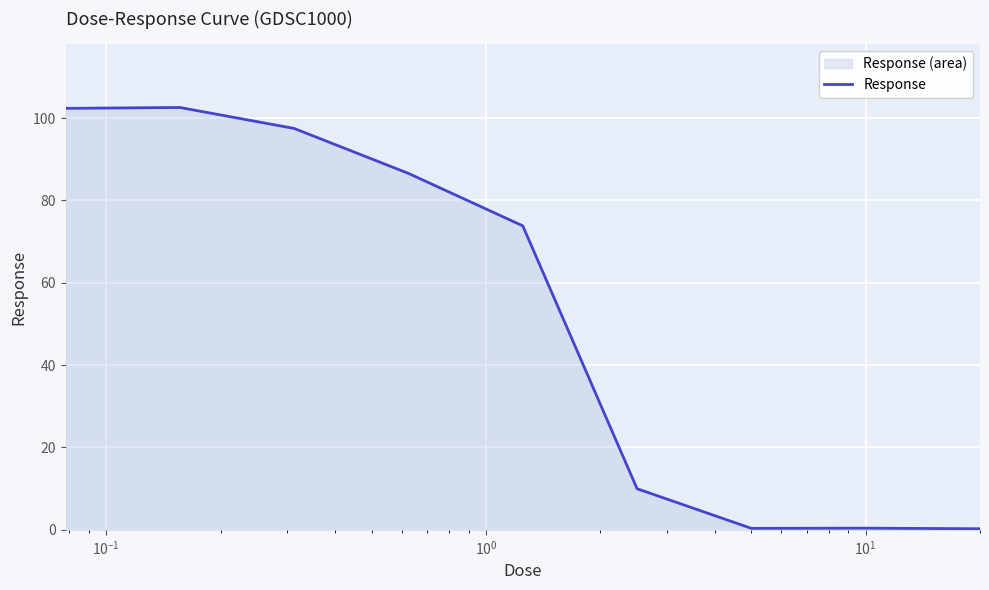

What is the difference between the maximum and minimum values?

102.3